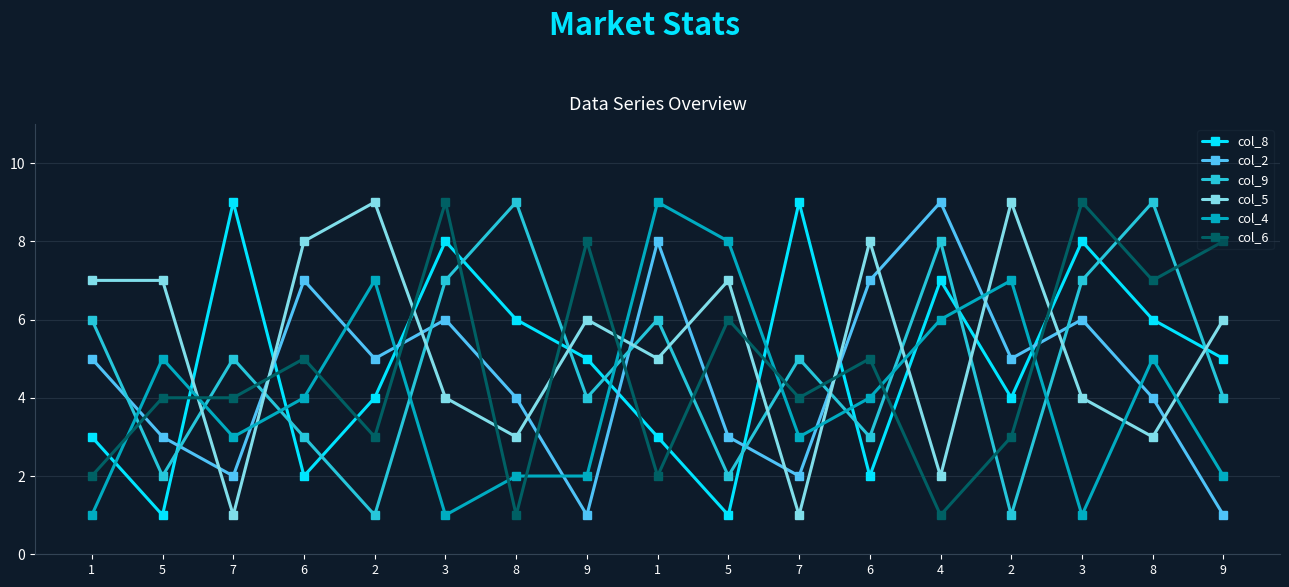

What is the label of the 12th point from the right?

3